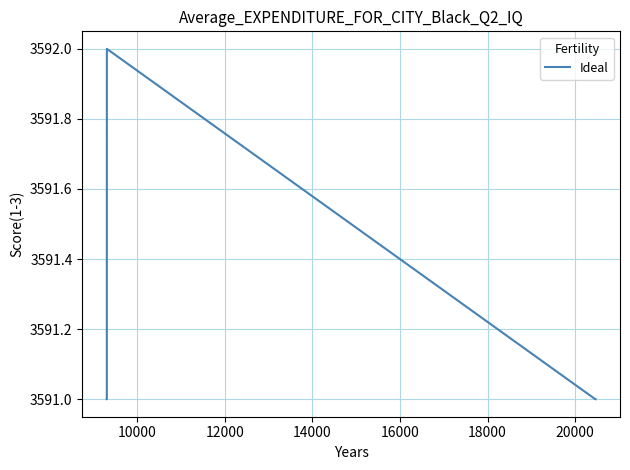

What is the smallest value displayed?

3591